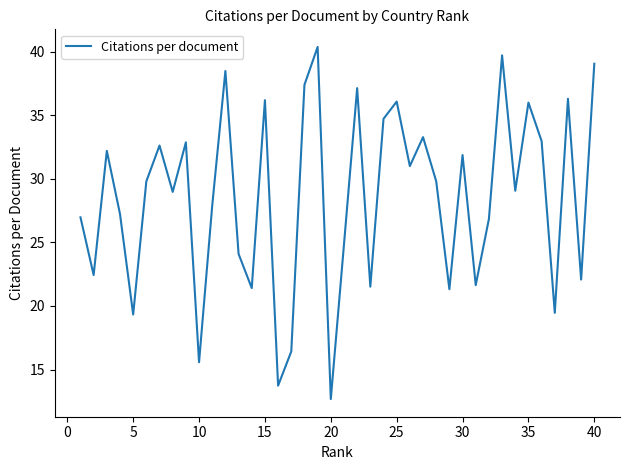

What is the smallest value displayed?

12.7